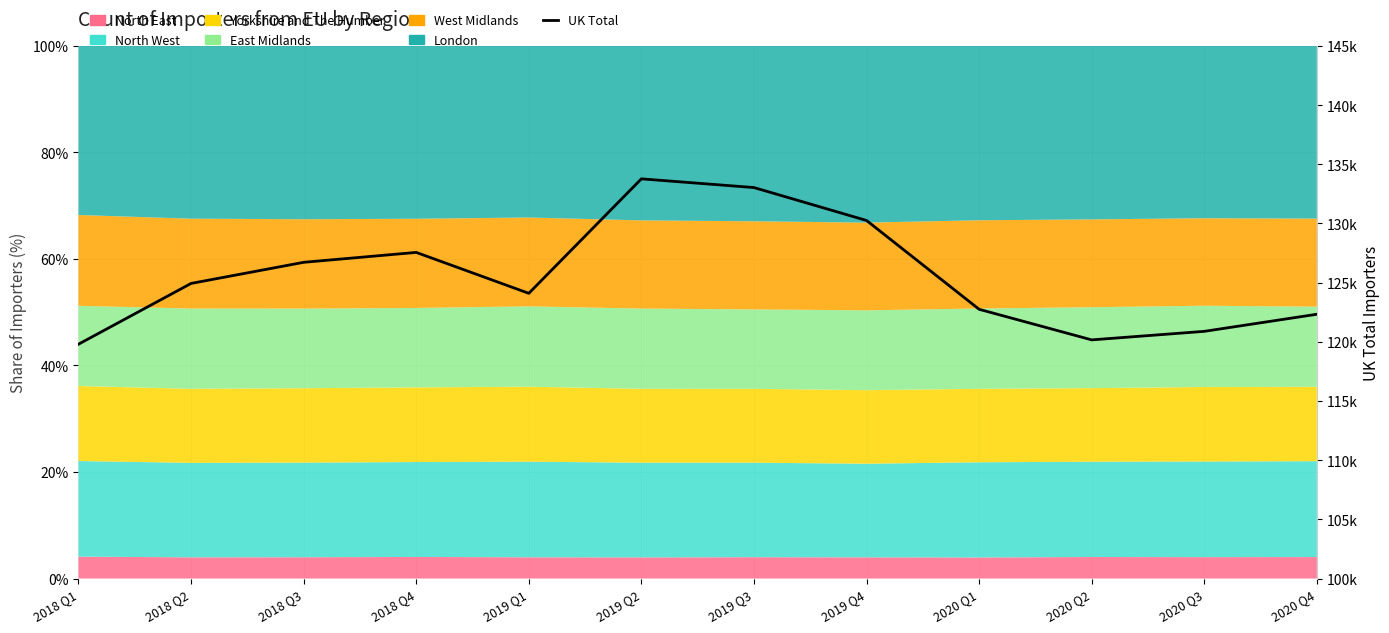

Is it true that the value at 2019 Q1 is 201824?

False